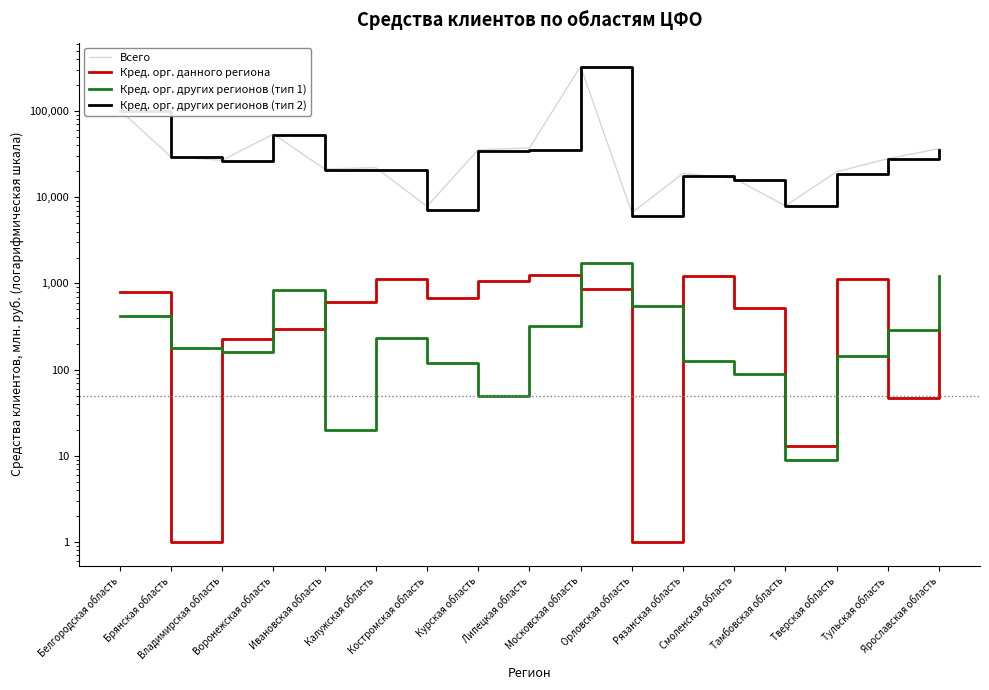

True or false: Кред. орг. других регионов (тип 2) has a value of 35116 at Ярославская область.

True